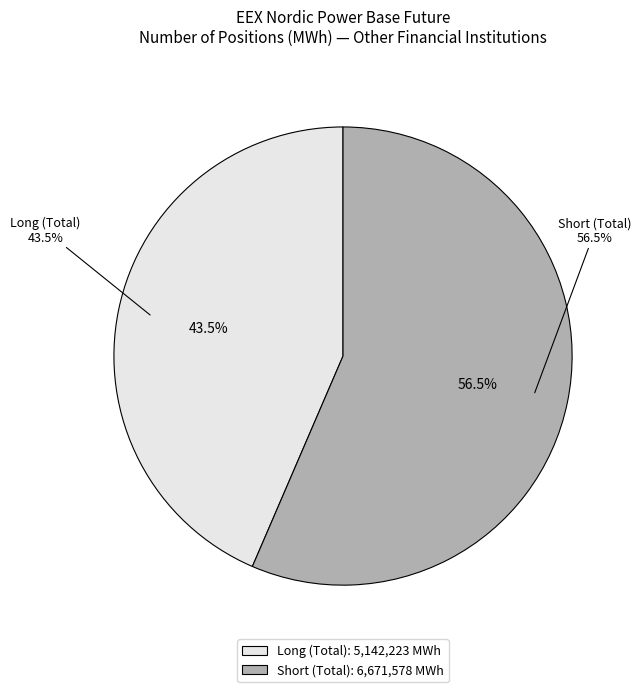

To the nearest percent, what is the difference between the largest and smallest slice percentages?

13%